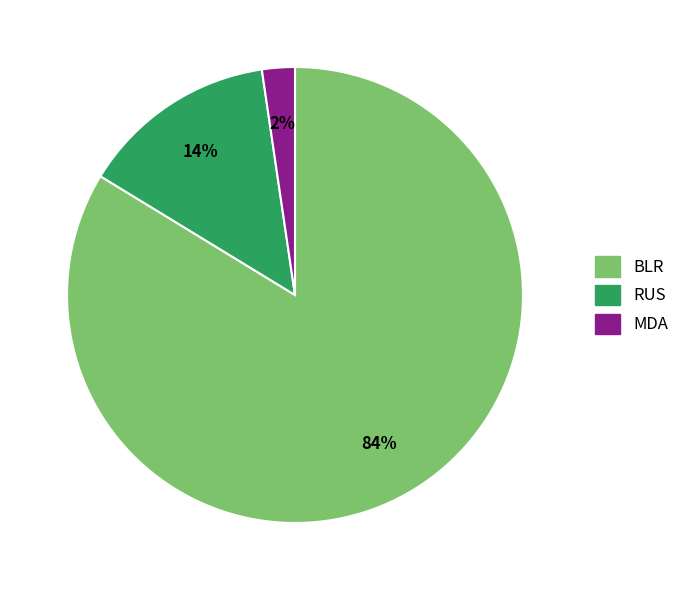

Which has a higher value, BLR or RUS?

BLR